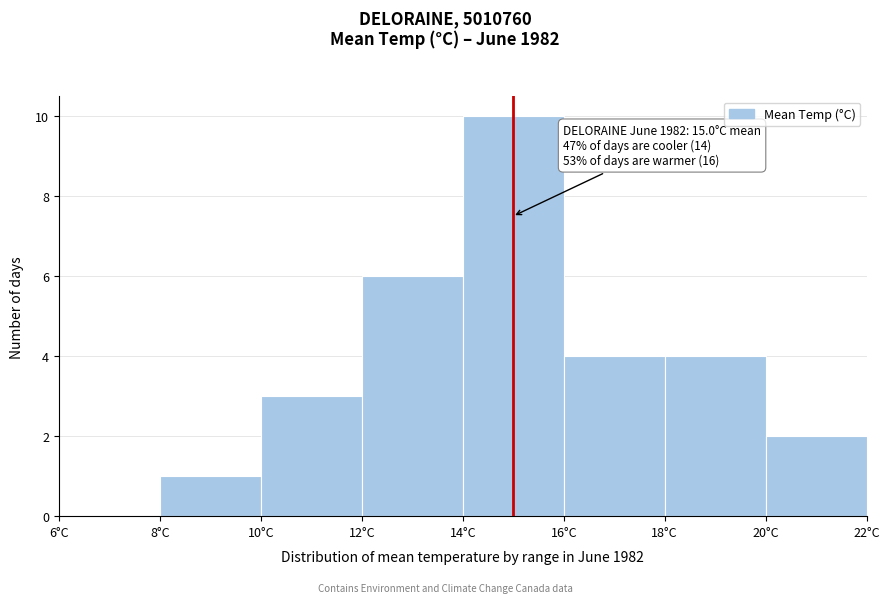

Over which range of the x-axis is the bar tallest?

14 to 16